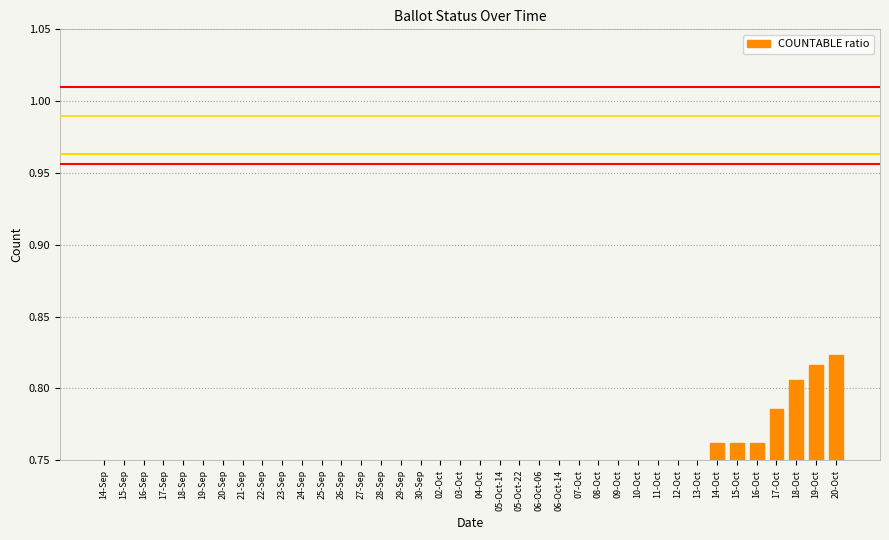

Are the bars grouped side by side (vs. stacked)?

No